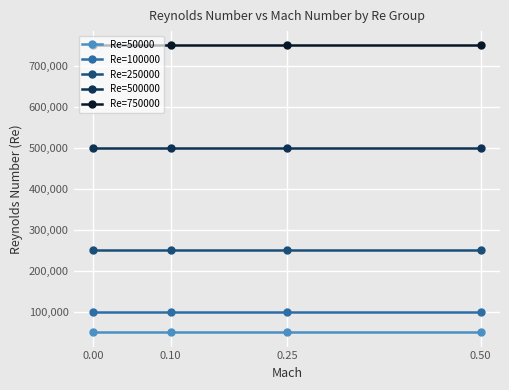

True or false: Re=500000 has a value of 187551 at 0.00.

False